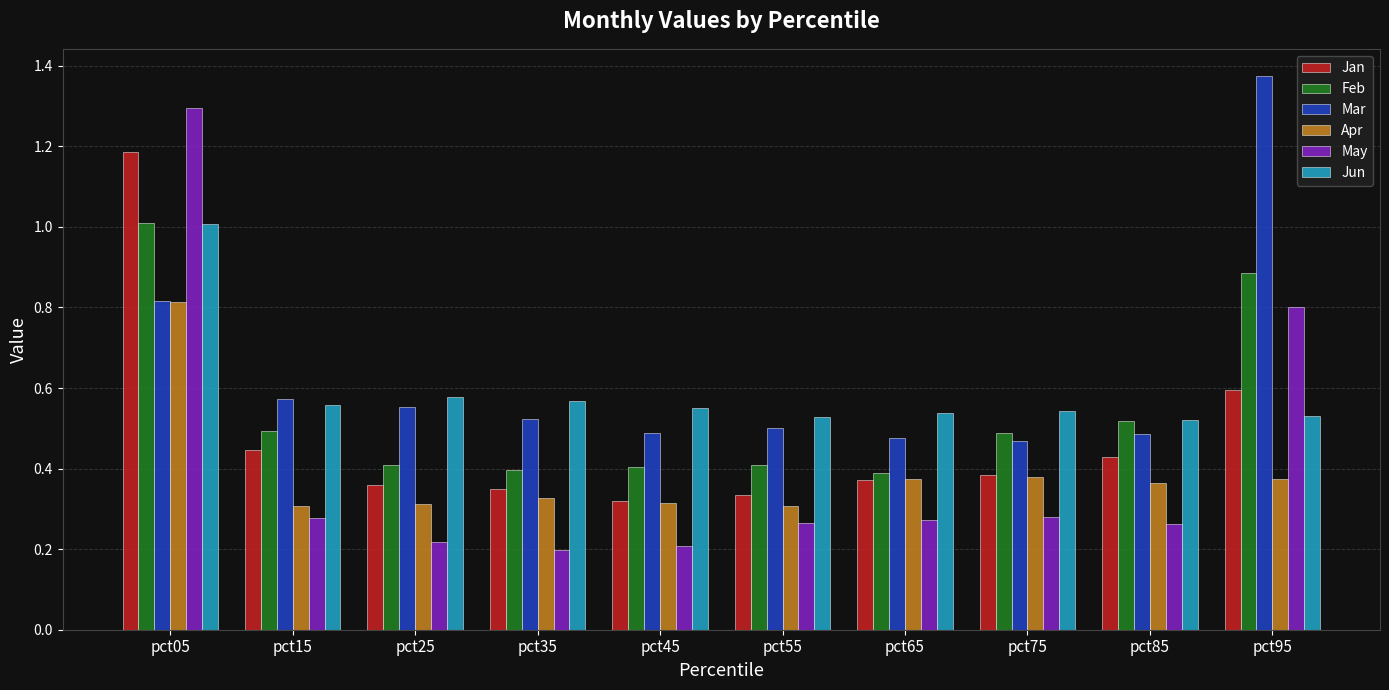

Is it true that Apr equals 0.2 at pct25?

False